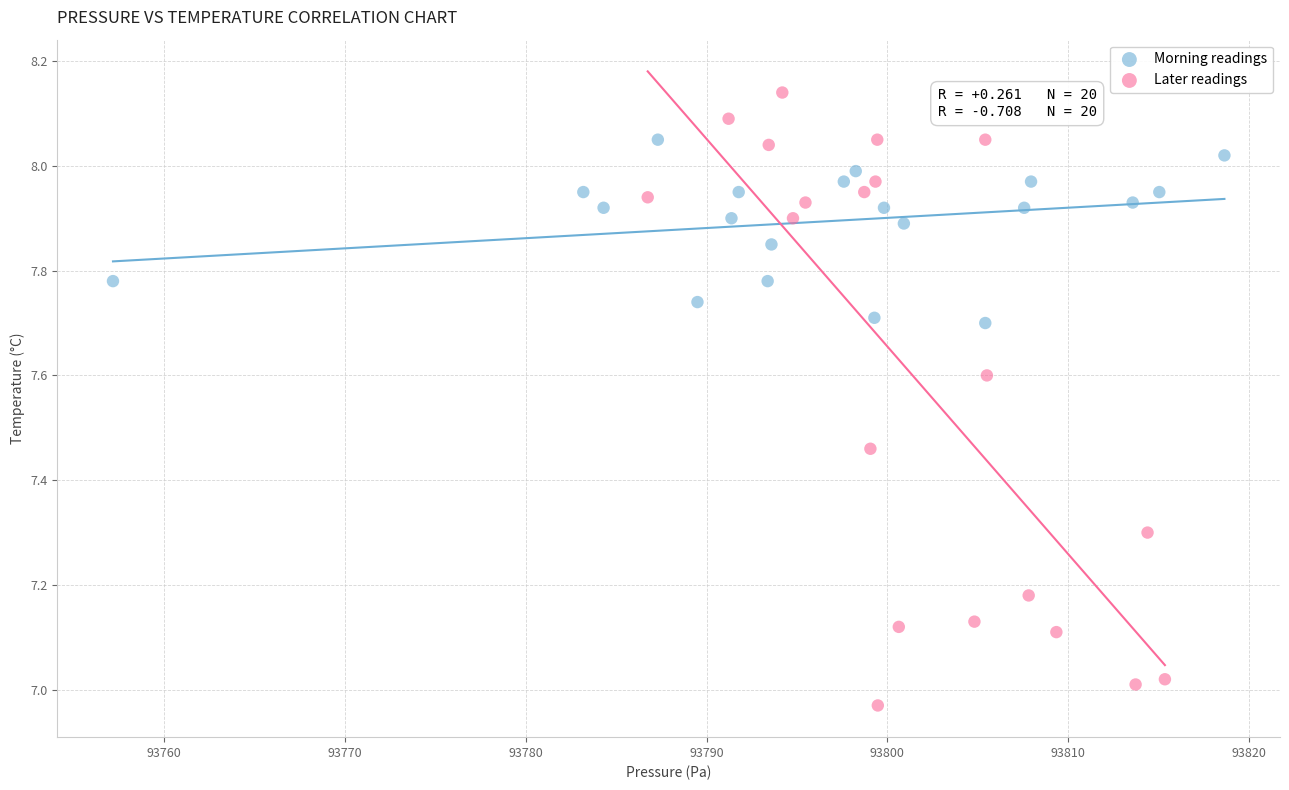

Which series contains the highest Y value?

Later readings